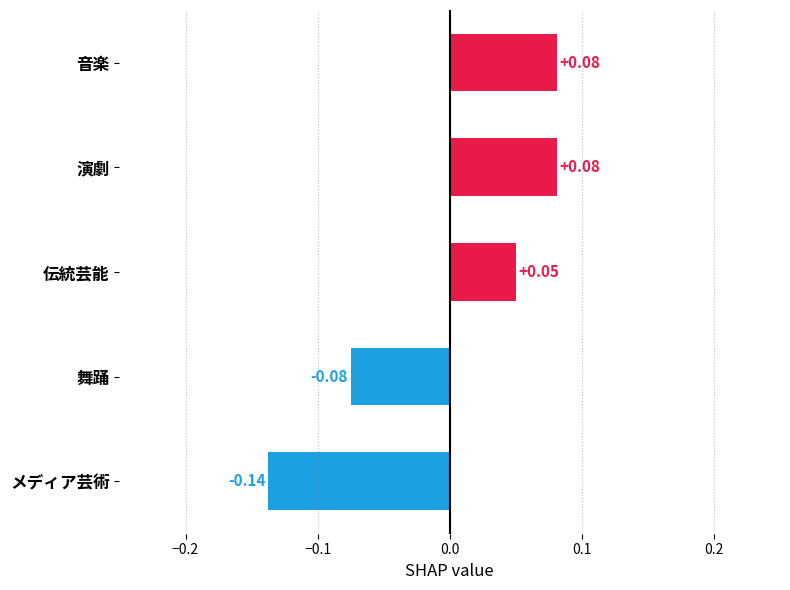

Where is the data nearest to the value 0?

伝統芸能